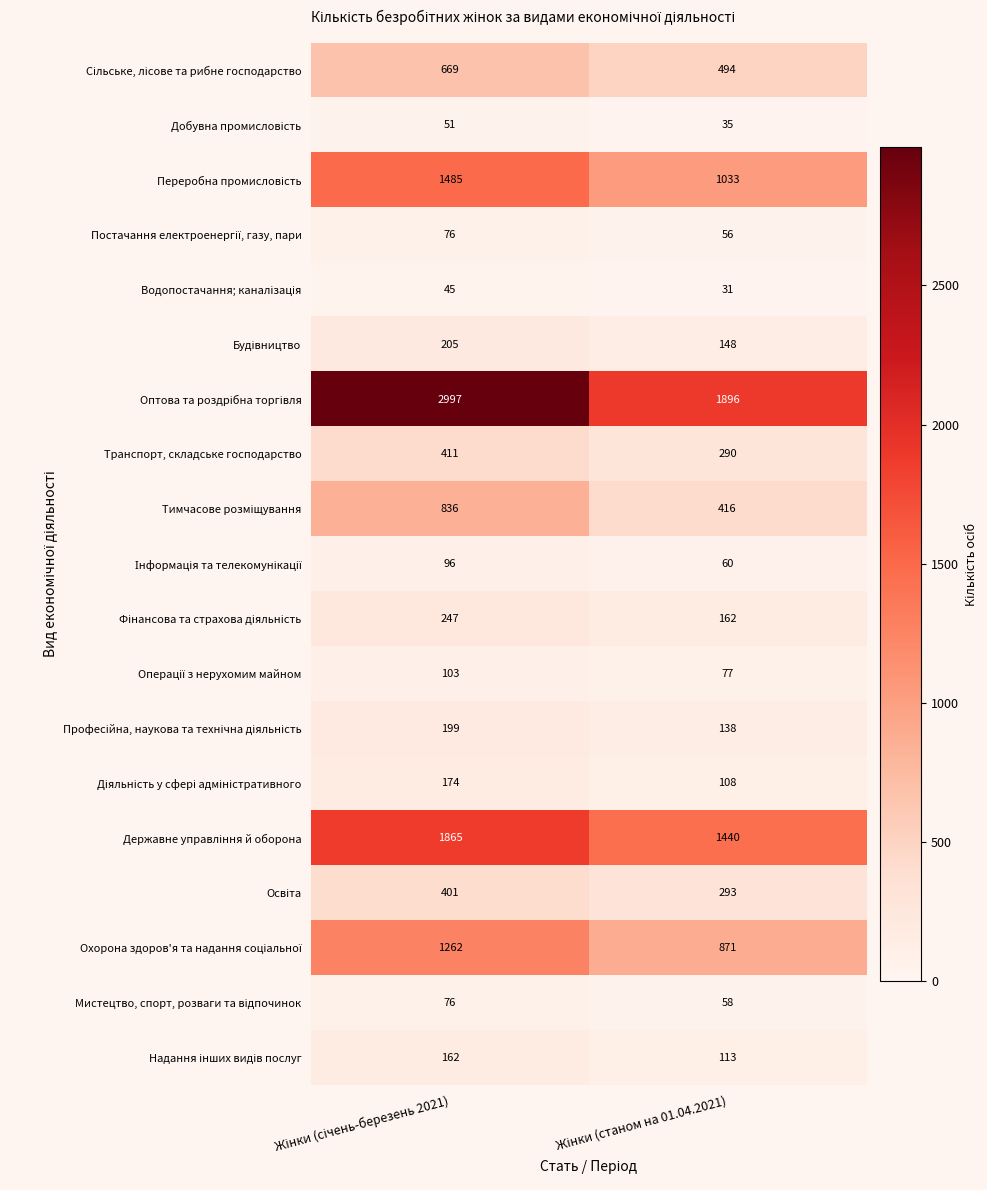

What is the smallest value displayed?

31